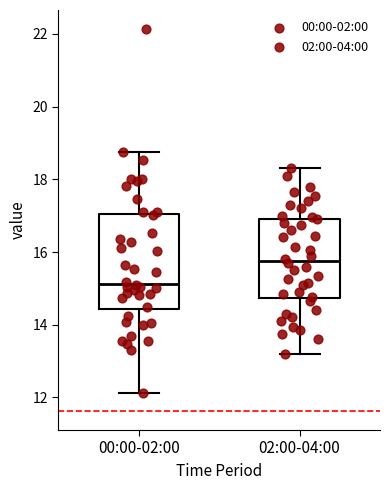

Reading left to right, transcribe this box plot: for each box, give where its median line is, the range the box spans, and where its two whiskers end, as read against the y-axis. The values are not printed on the chart, so give them approximately, as read against the axis.

00:00-02:00: median 15.2, box 14.4 to 17.0, whiskers 12.2 to 18.8
02:00-04:00: median 15.8, box 14.8 to 17.0, whiskers 13.2 to 18.4